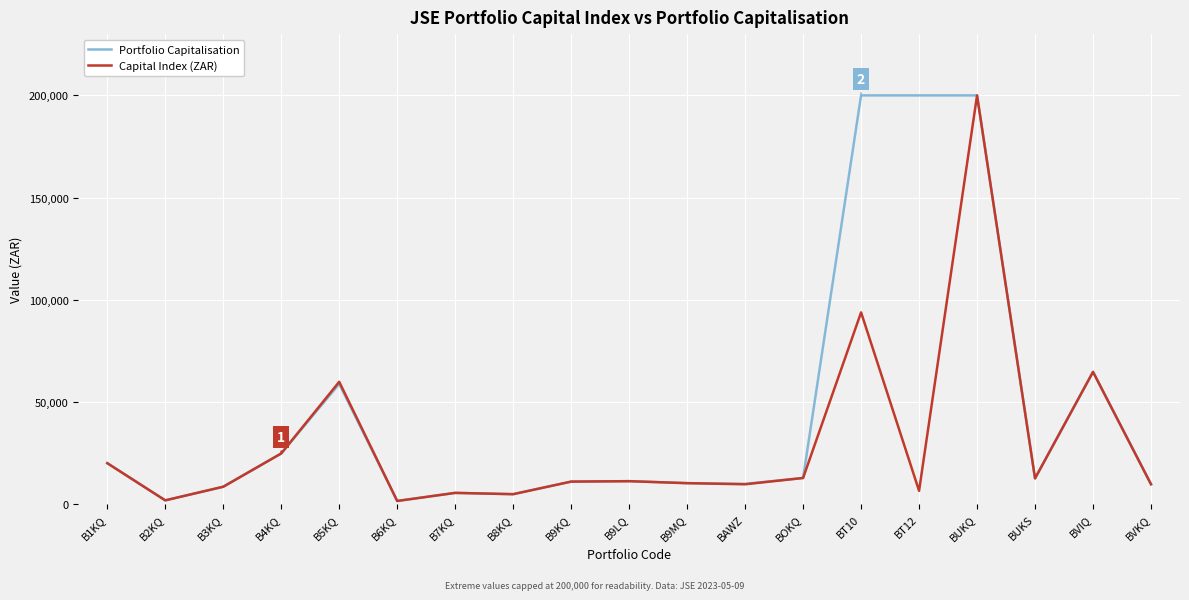

Which series changed the most between B5KQ and B9MQ?

Capital Index (ZAR)